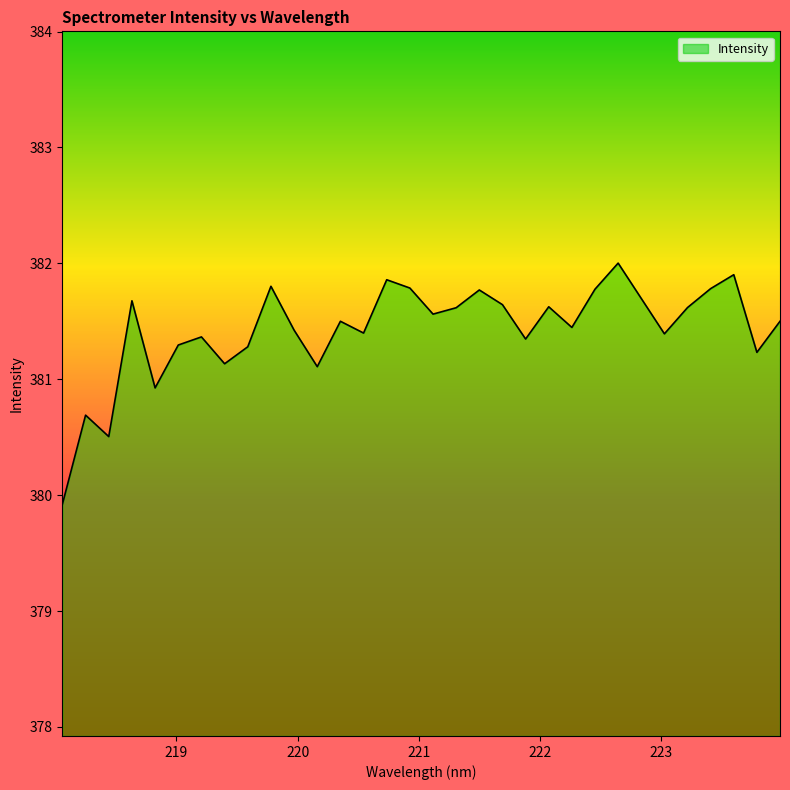

What is the difference between the maximum and minimum values?

2.1